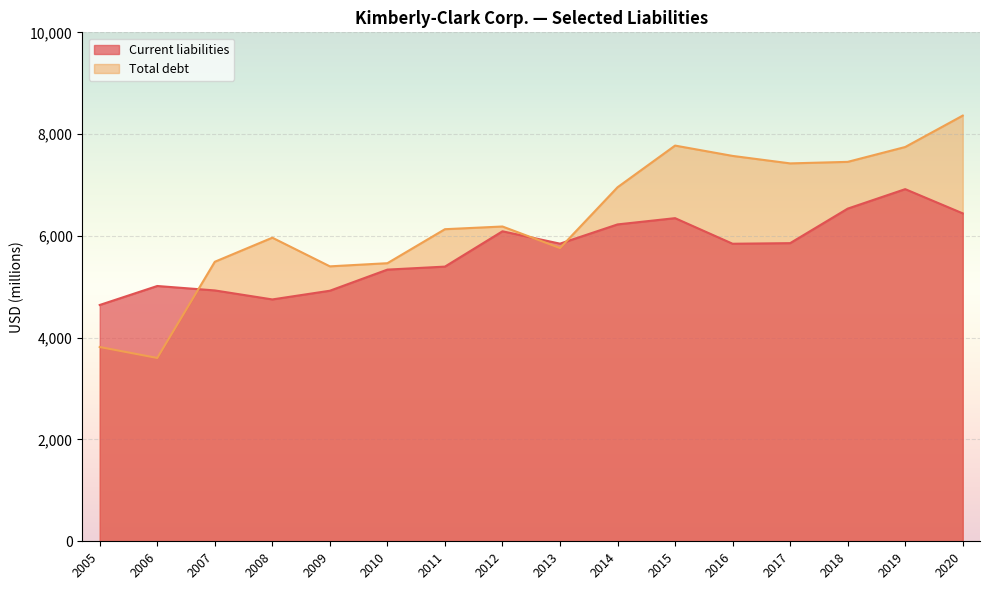

What is the difference between the maximum and minimum values in the Current liabilities series?

2276